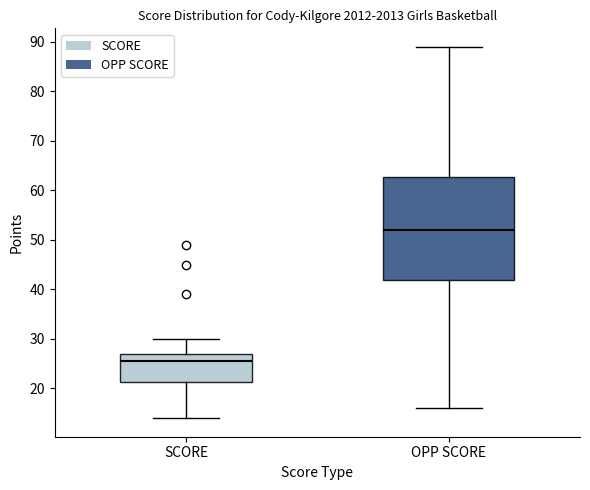

Which box's median line is the highest?

OPP SCORE